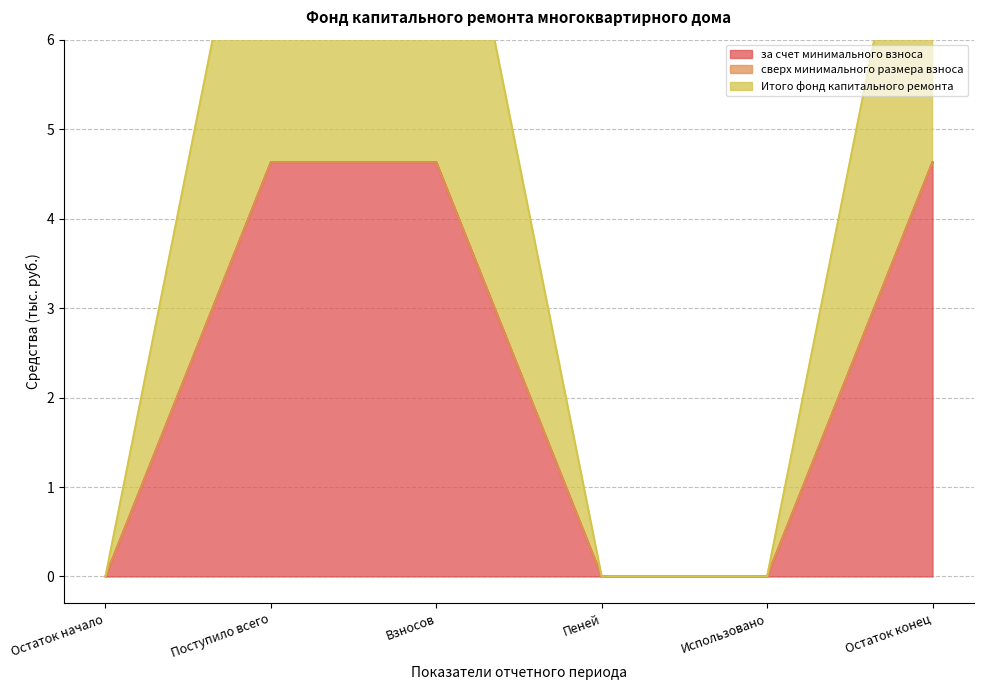

True or false: Итого фонд капитального ремонта and за счет минимального взноса cross at least once.

False